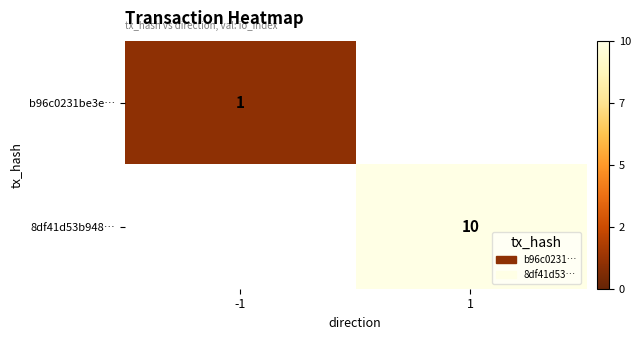

Which has a higher value, -1 or 1?

1